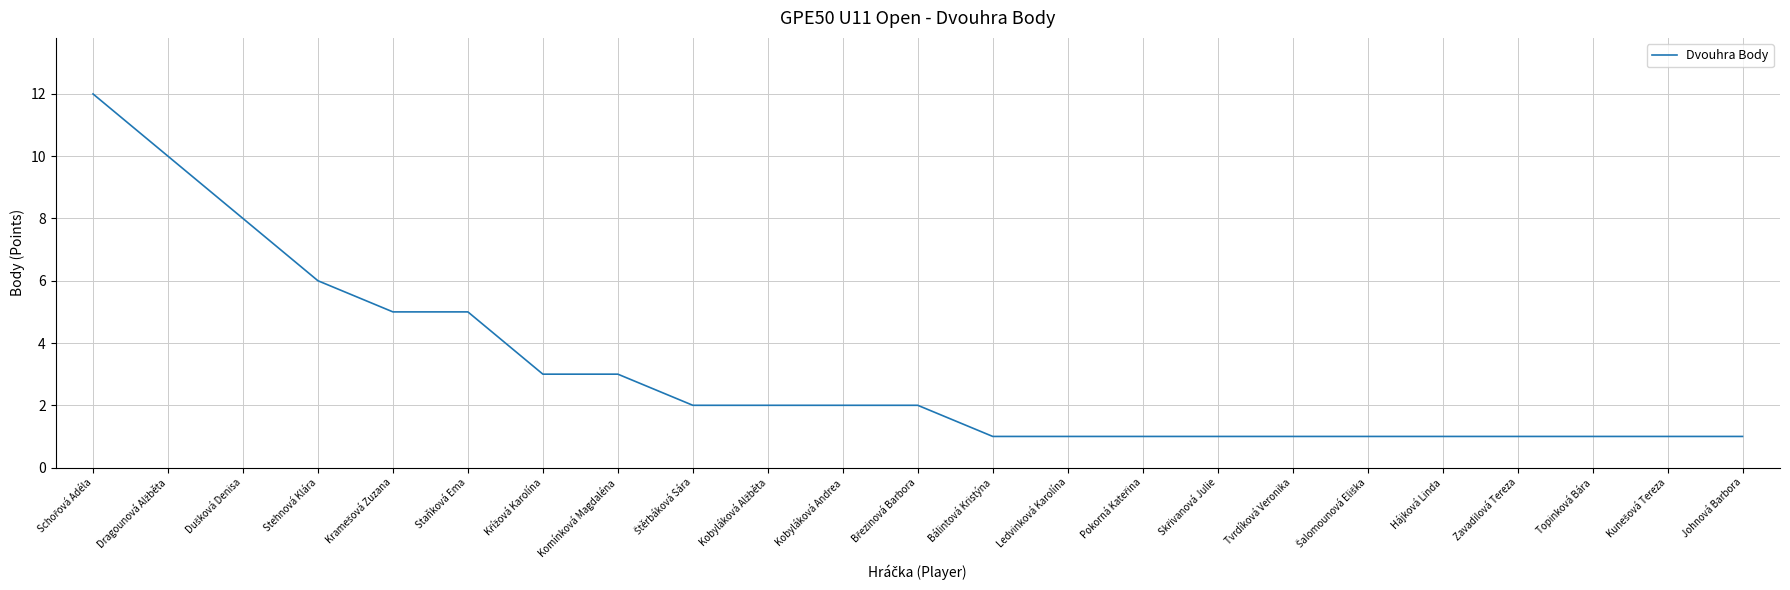

True or false: the data shows 5 at Staňková Ema.

True